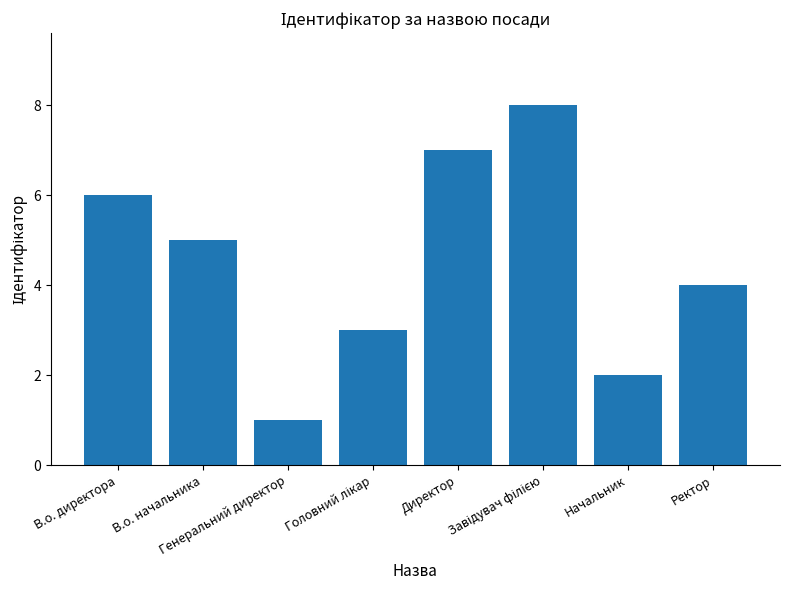

What is the difference between the maximum and second lowest values?

6